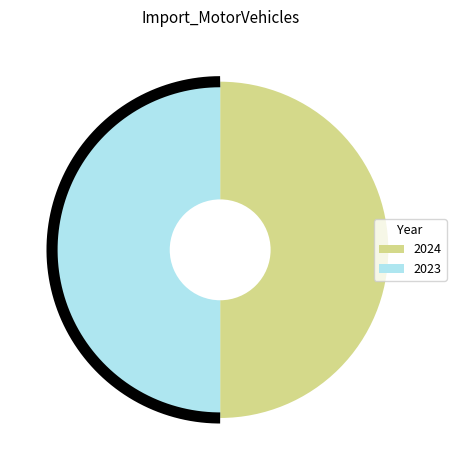

To the nearest percent, what percentage of the pie is 2024?

50%